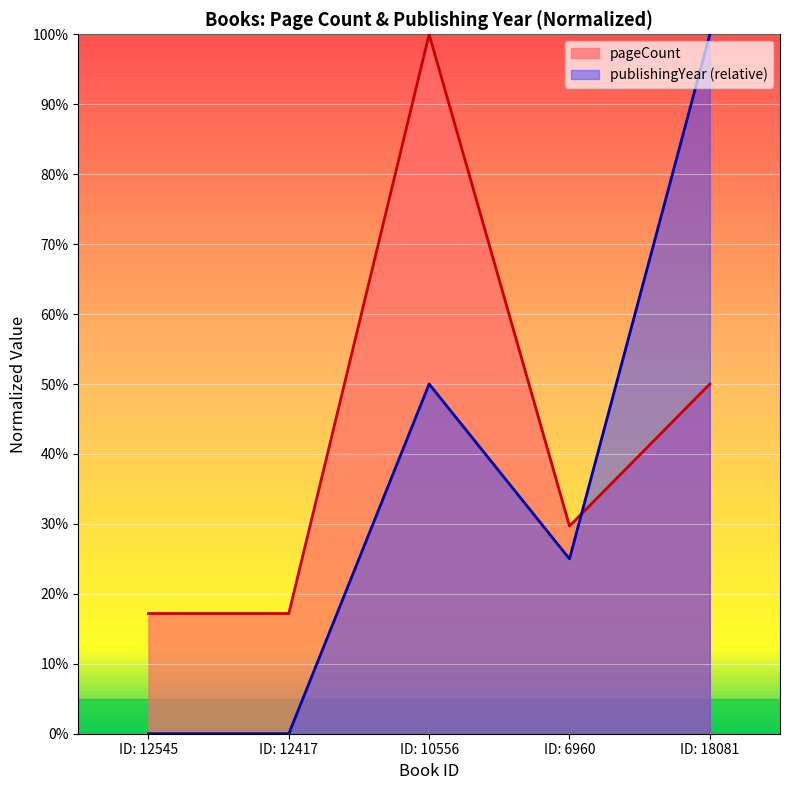

True or false: publishingYear and pageCount intersect in this chart.

True